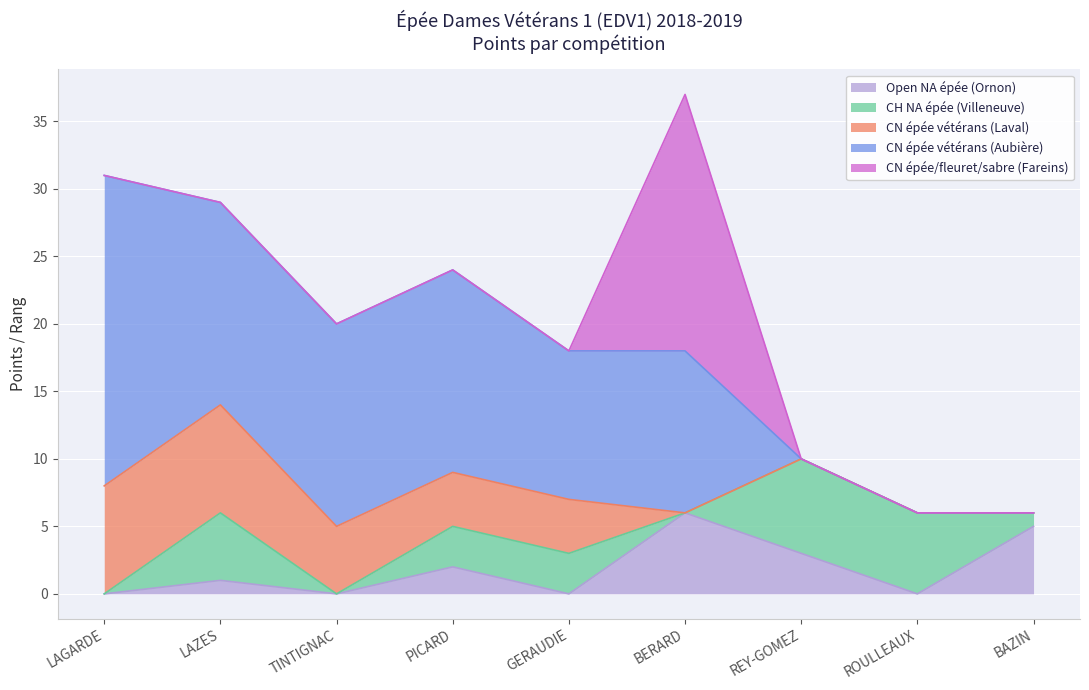

What is the difference between the maximum and minimum values in the Open NA épée (Ornon) series?

6